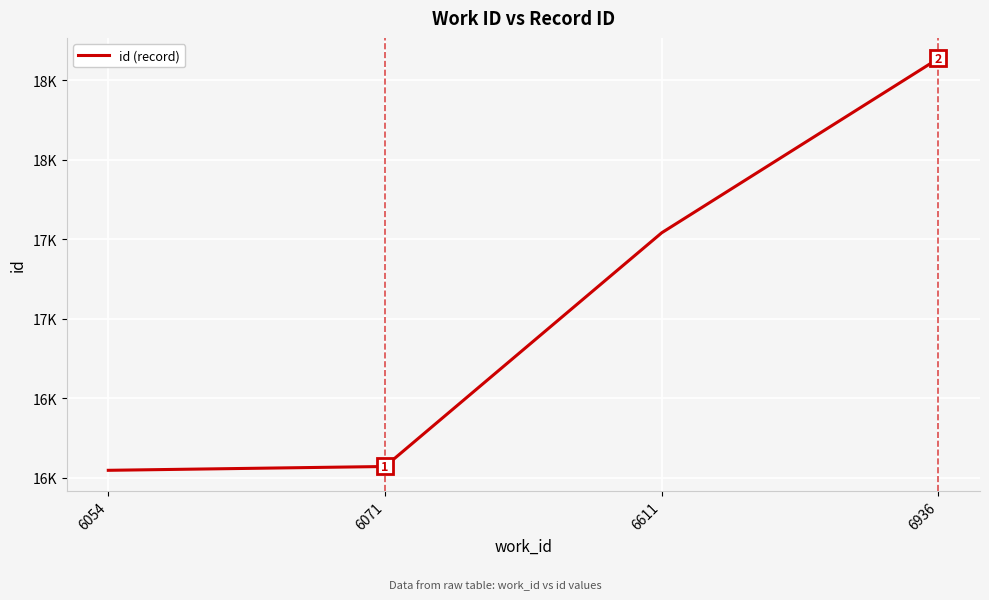

Reading right to left, list all the values displayed in this chart.

18637	17541	16071	16047